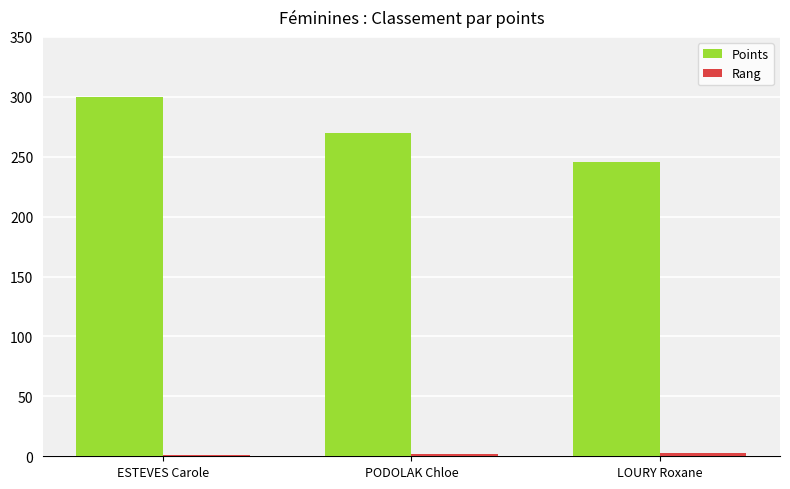

At which category is the sum across all series the highest?

ESTEVES Carole